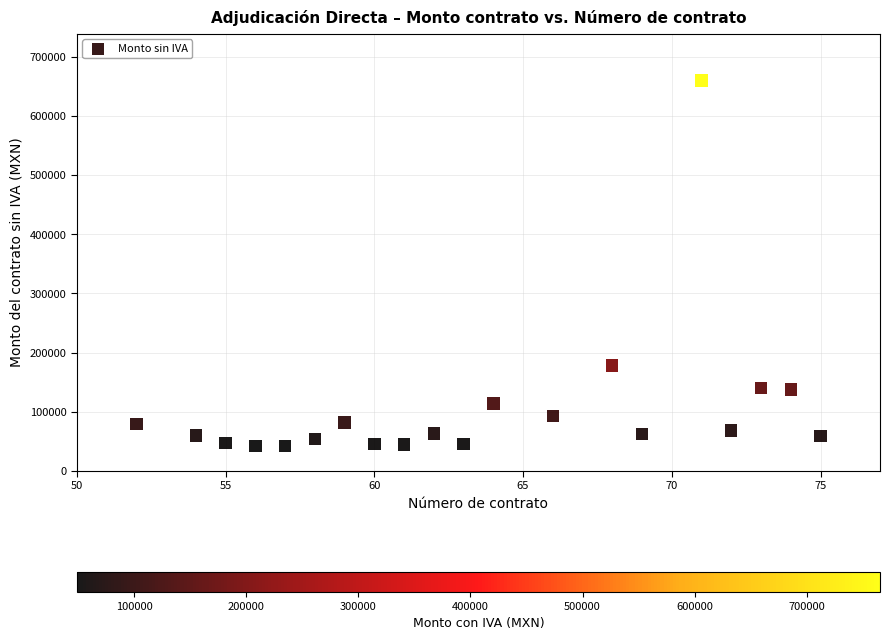

What Y value in the scatter plot is closest to 350985?

178317.8